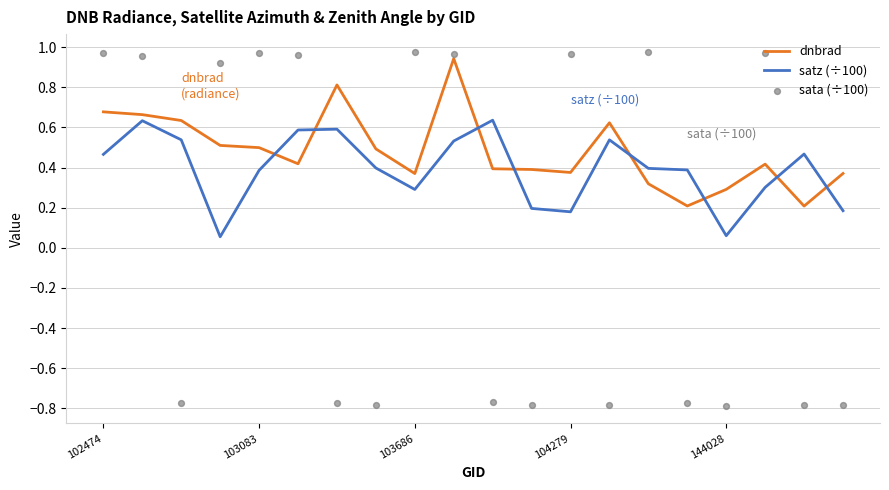

Which series contains the highest Y value?

sata (÷100)